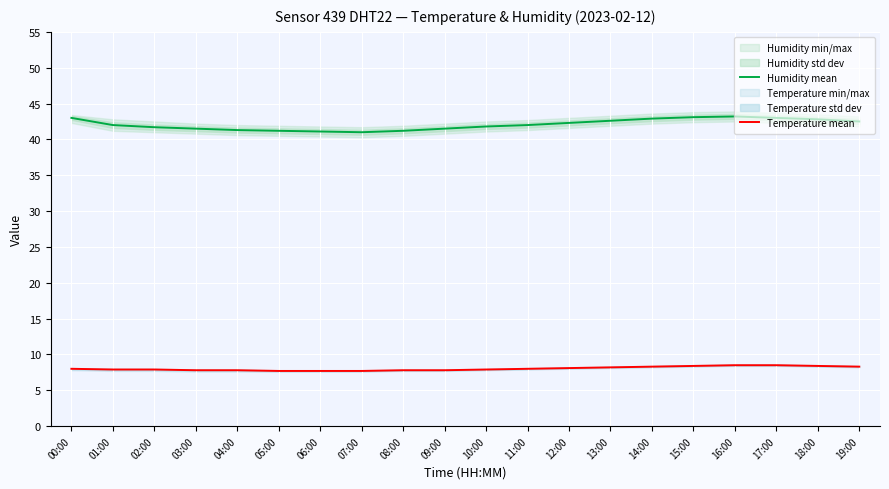

The Temperature mean series shows 14.2 at 17:00. True or false?

False